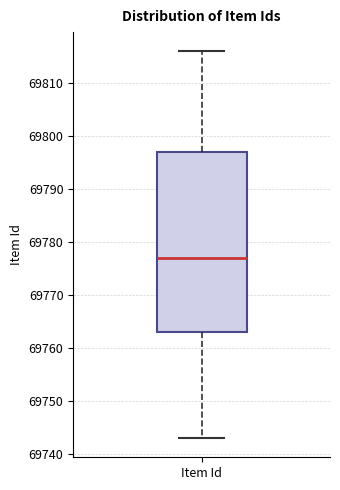

Transcribe this box plot: give where the median line is, the range the box spans, and where the two whiskers end, as read against the y-axis. The values are not printed on the chart, so give them approximately, as read against the axis.

median 69777, box 69763 to 69797, whiskers 69743 to 69816